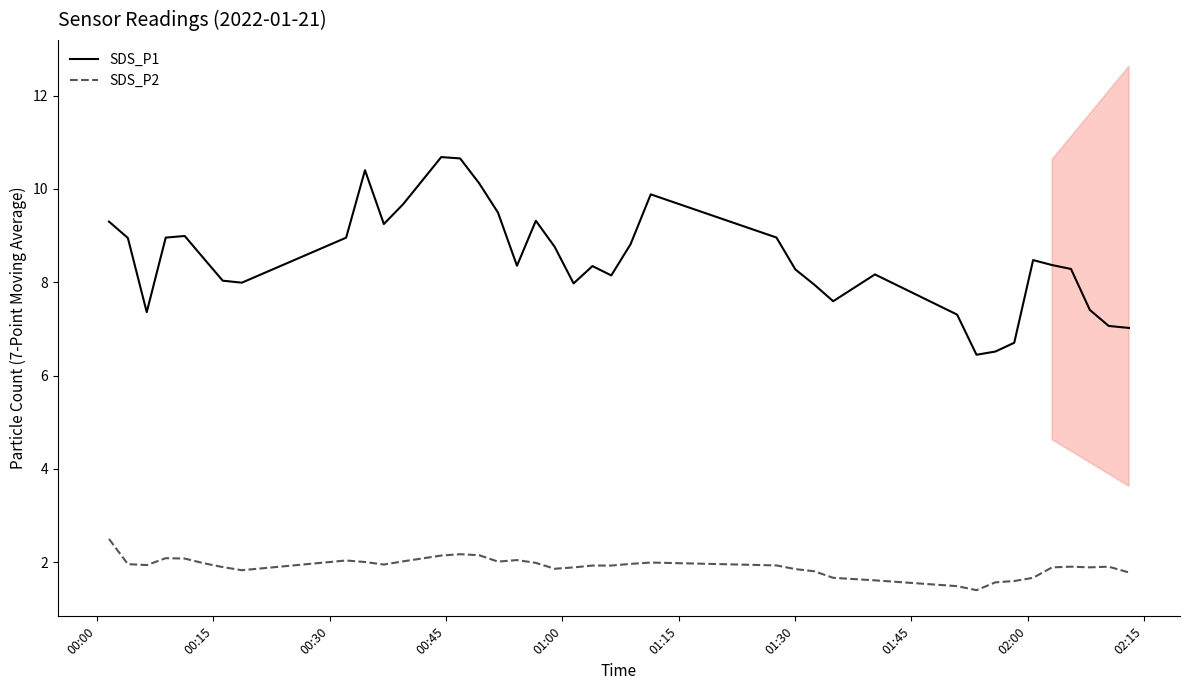

What is the average value of the SDS_P2 series?

1.9